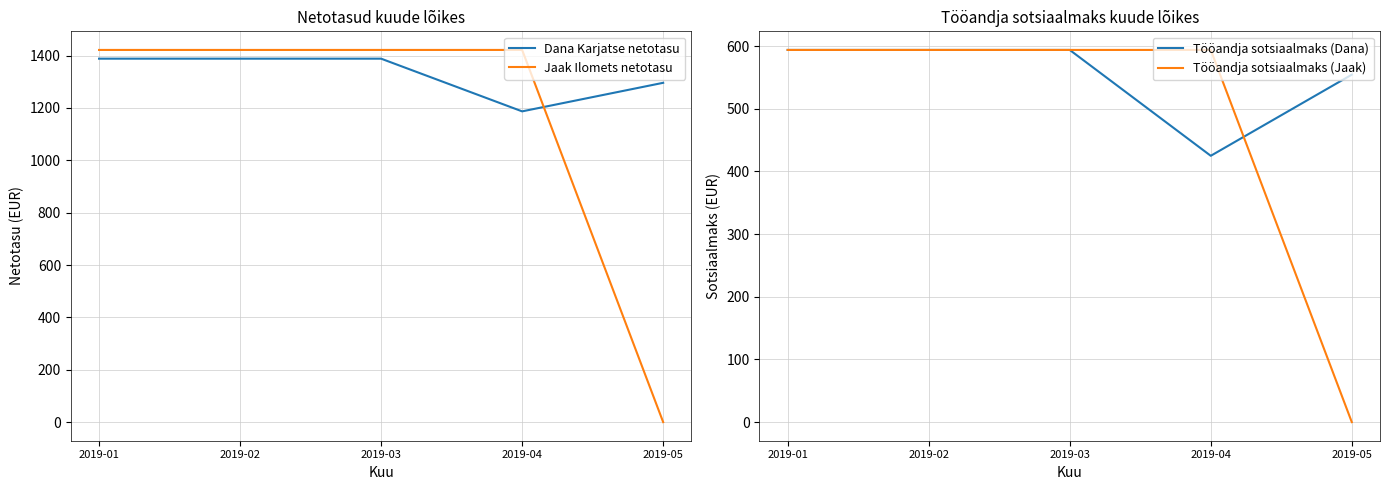

Reading right to left, what are all the values shown in this chart?

Dana Karjatse netotasu: 2019-05=1296.0	2019-04=1186.9	2019-03=1388.1	2019-02=1388.2	2019-01=1388.2
Jaak Ilomets netotasu: 2019-05=0.0	2019-04=1421.5	2019-03=1421.5	2019-02=1421.5	2019-01=1421.5
Tööandja sotsiaalmaks (Dana): 2019-05=554.5	2019-04=425.1	2019-03=594.0	2019-02=594.0	2019-01=594.0
Tööandja sotsiaalmaks (Jaak): 2019-05=0.0	2019-04=594.0	2019-03=594.0	2019-02=594.0	2019-01=594.0